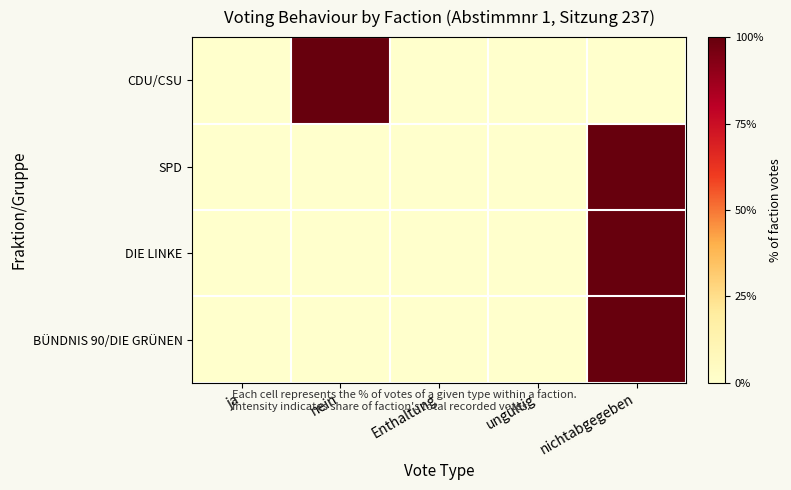

Reading right to left, what are all the values shown in this chart?

CDU/CSU: nichtabgegeben=0	ungültig=0	Enthaltung=0	nein=100	ja=0
SPD: nichtabgegeben=100	ungültig=0	Enthaltung=0	nein=0	ja=0
DIE LINKE: nichtabgegeben=100	ungültig=0	Enthaltung=0	nein=0	ja=0
BÜNDNIS 90/DIE GRÜNEN: nichtabgegeben=100	ungültig=0	Enthaltung=0	nein=0	ja=0